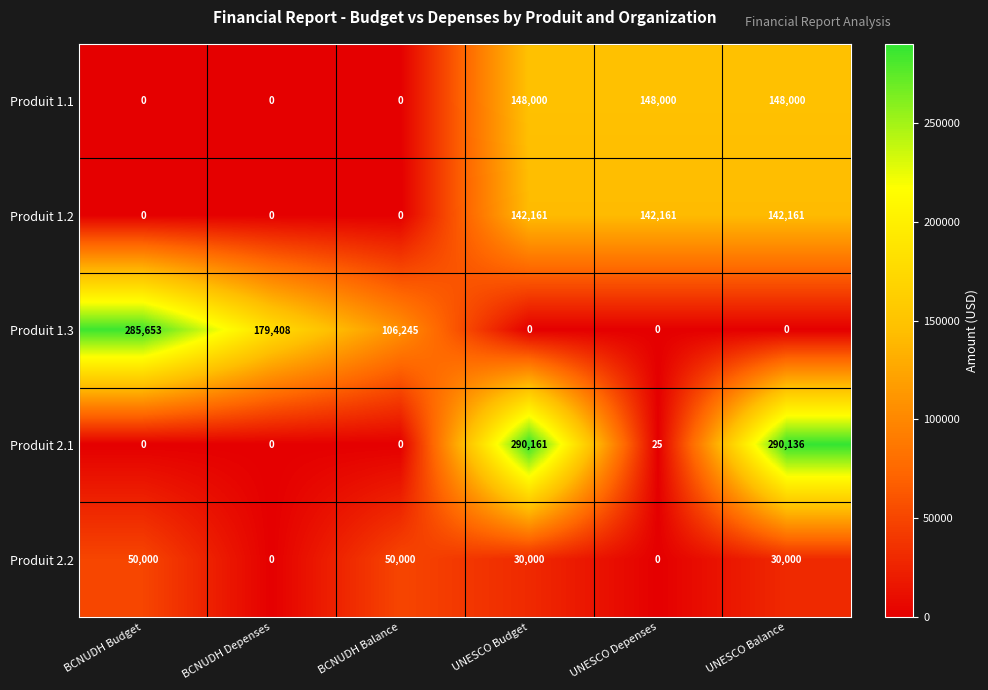

What is the total value across all series at BCNUDH Budget?

335653